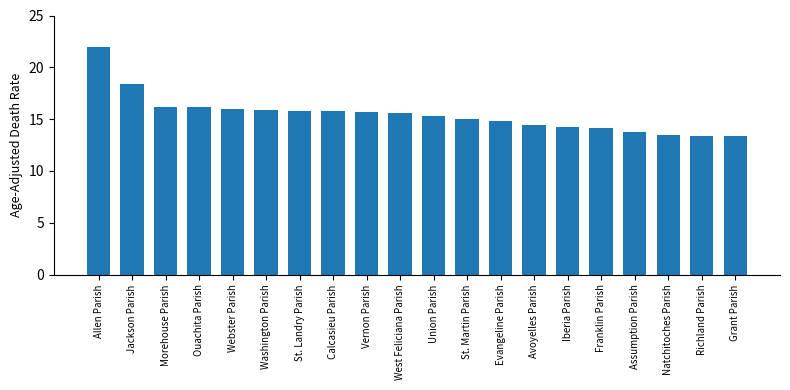

Is it true that the value at Franklin Parish is 4.8?

False